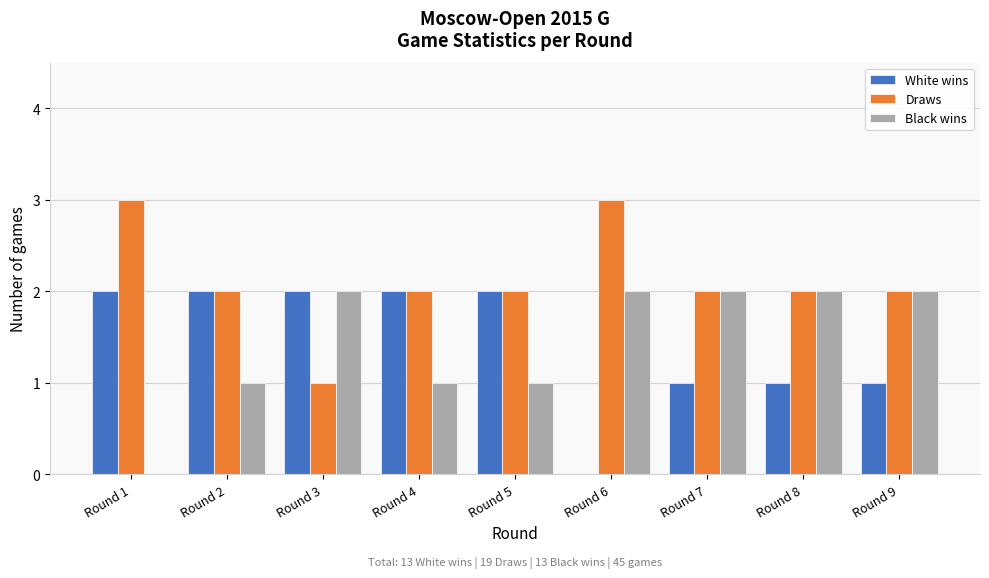

Reading right to left, what are all the values shown in this chart?

White wins: Round 9=1	Round 8=1	Round 7=1	Round 6=0	Round 5=2	Round 4=2	Round 3=2	Round 2=2	Round 1=2
Draws: Round 9=2	Round 8=2	Round 7=2	Round 6=3	Round 5=2	Round 4=2	Round 3=1	Round 2=2	Round 1=3
Black wins: Round 9=2	Round 8=2	Round 7=2	Round 6=2	Round 5=1	Round 4=1	Round 3=2	Round 2=1	Round 1=0